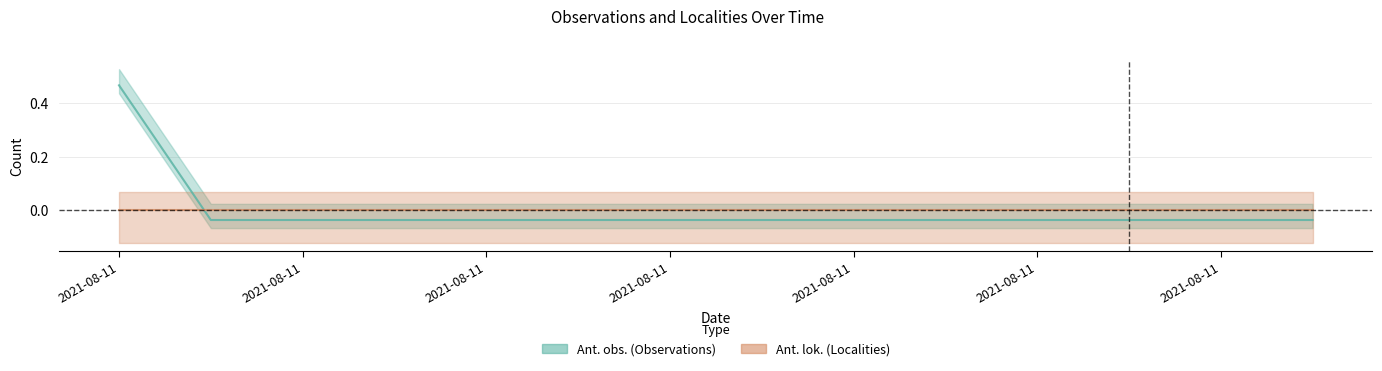

How many values are below 0?

13